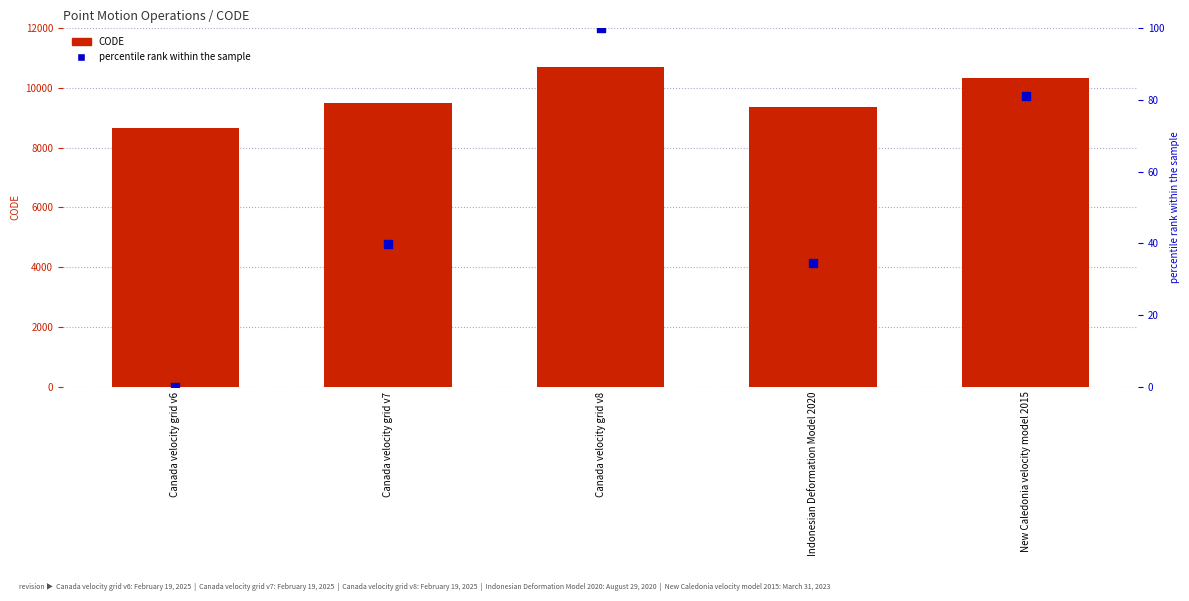

What are all the series names shown in the legend?

CODE, percentile rank within the sample